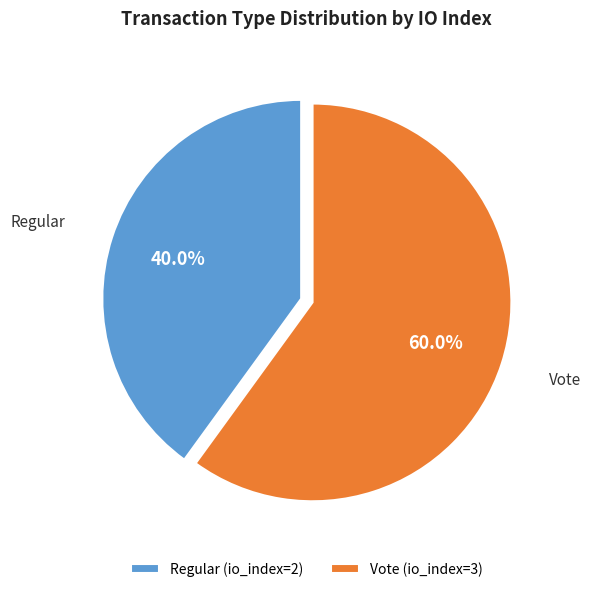

Count the number of slices in the pie.

2